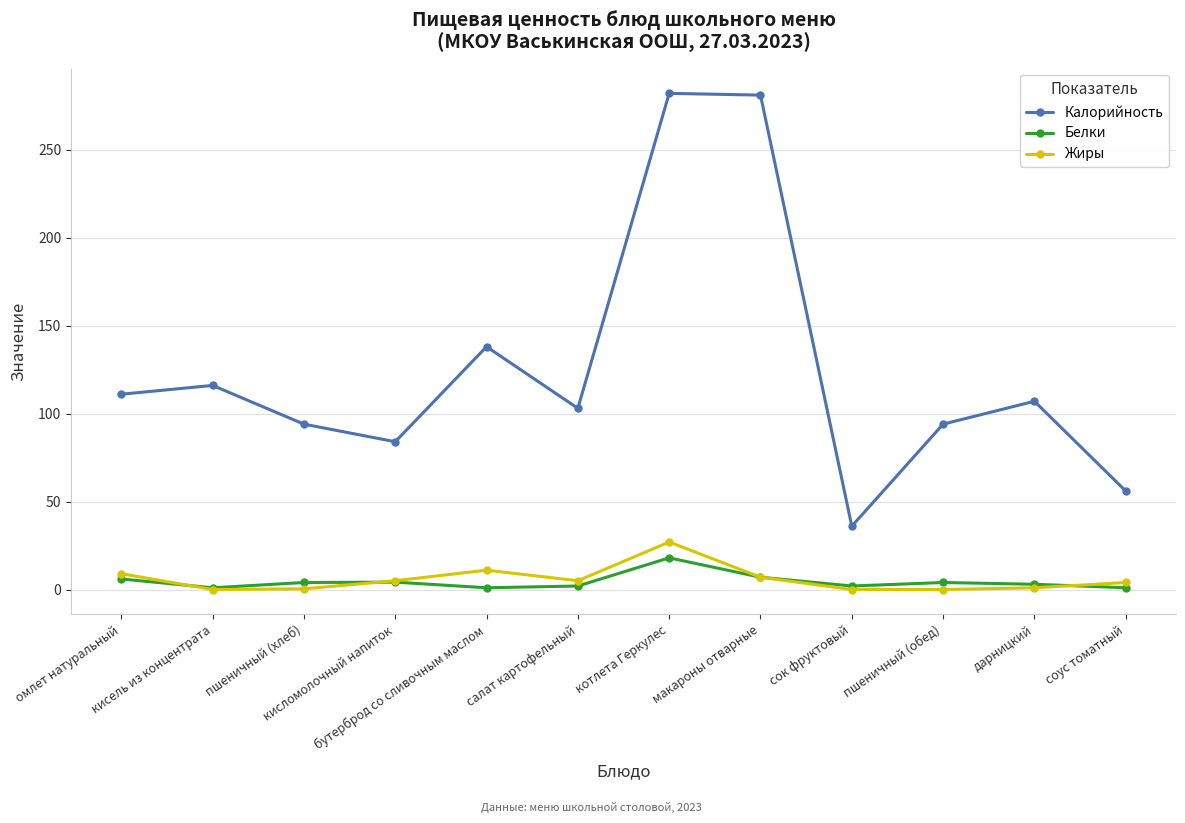

True or false: Белки and Калорийность intersect in this chart.

False